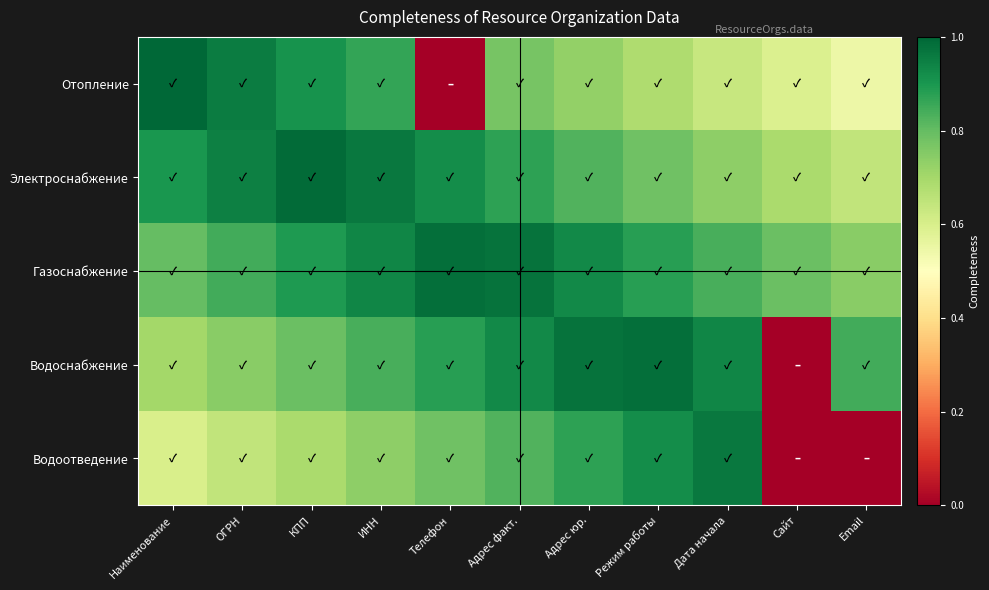

Reading left to right, list all the values displayed in this chart.

Отопление: Наименование=1.0	ОГРН=1.0	КПП=0.9	ИНН=0.9	Телефон=0.0	Адрес факт.=0.8	Адрес юр.=0.7	Режим работы=0.7	Дата начала=0.6	Сайт=0.6	Email=0.5
Электроснабжение: Наименование=0.9	ОГРН=0.9	КПП=1.0	ИНН=1.0	Телефон=0.9	Адрес факт.=0.9	Адрес юр.=0.8	Режим работы=0.8	Дата начала=0.7	Сайт=0.7	Email=0.6
Газоснабжение: Наименование=0.8	ОГРН=0.8	КПП=0.9	ИНН=0.9	Телефон=1.0	Адрес факт.=1.0	Адрес юр.=0.9	Режим работы=0.9	Дата начала=0.8	Сайт=0.8	Email=0.7
Водоснабжение: Наименование=0.7	ОГРН=0.7	КПП=0.8	ИНН=0.8	Телефон=0.9	Адрес факт.=0.9	Адрес юр.=1.0	Режим работы=1.0	Дата начала=0.9	Сайт=0.0	Email=0.8
Водоотведение: Наименование=0.6	ОГРН=0.6	КПП=0.7	ИНН=0.7	Телефон=0.8	Адрес факт.=0.8	Адрес юр.=0.9	Режим работы=0.9	Дата начала=1.0	Сайт=0.0	Email=0.0